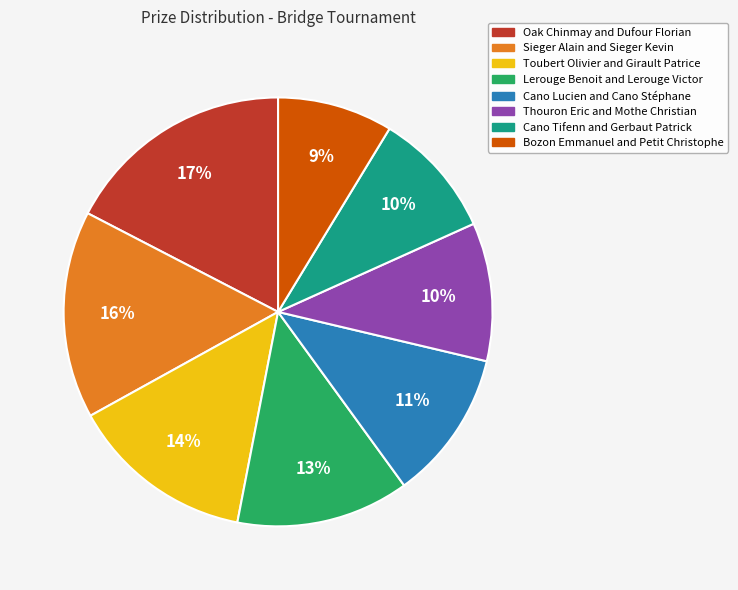

Approximately how many times larger is the value at Sieger Alain and Sieger Kevin compared to Bozon Emmanuel and Petit Christophe?

1.8